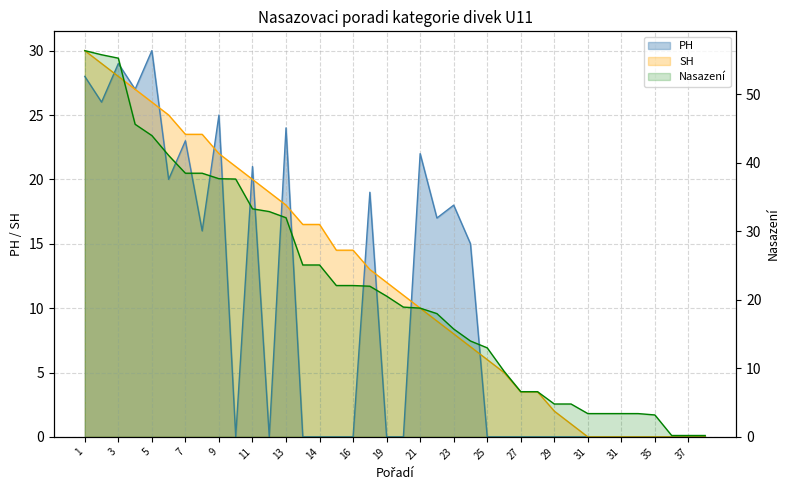

True or false: the data shows 15.9 at 5.

False